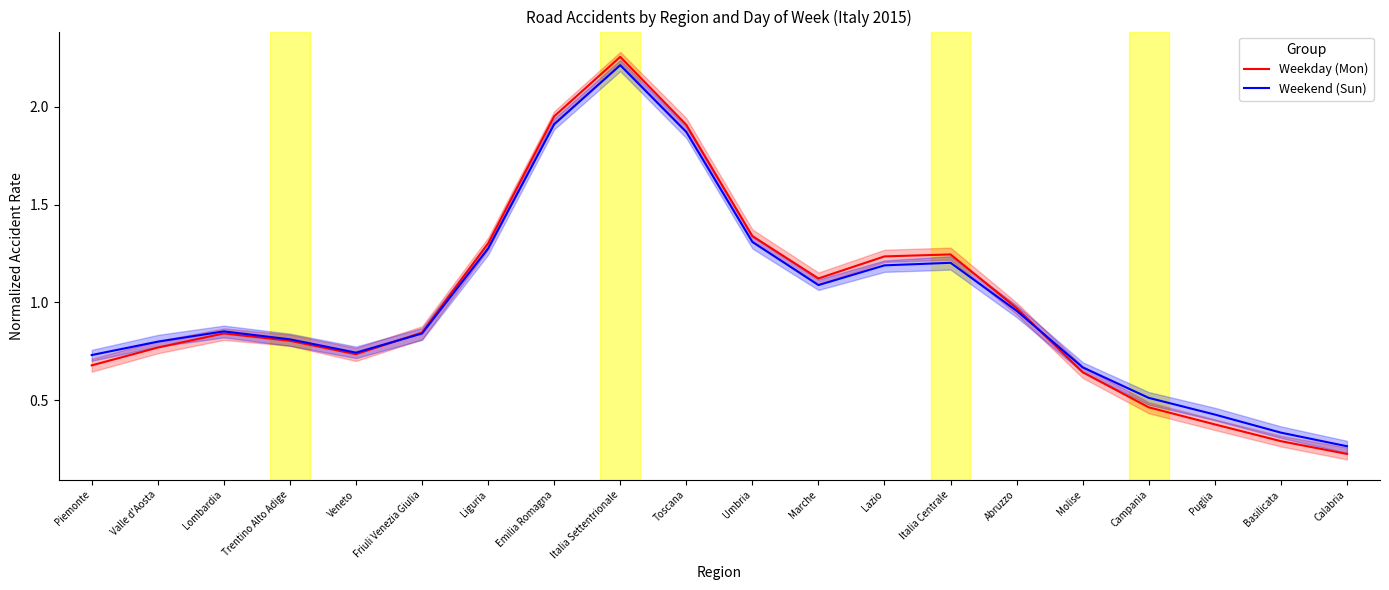

Does the chart have visible grid lines?

No